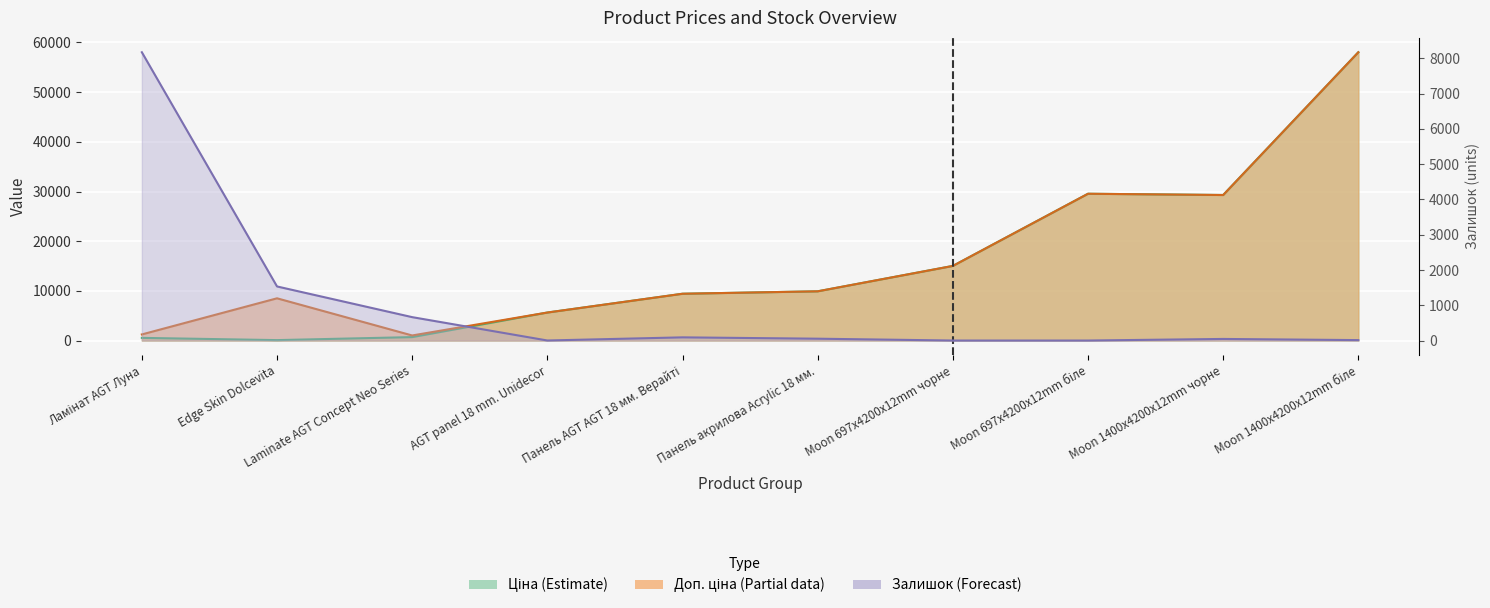

What is the label of the 8th point from the left?

Moon 697x4200x12mm біле